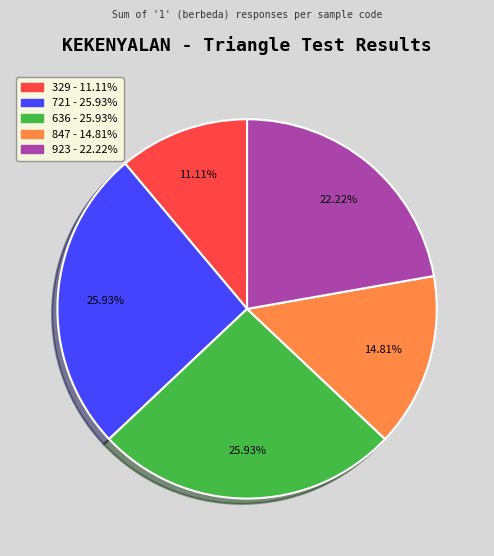

Does any single category account for the majority?

No